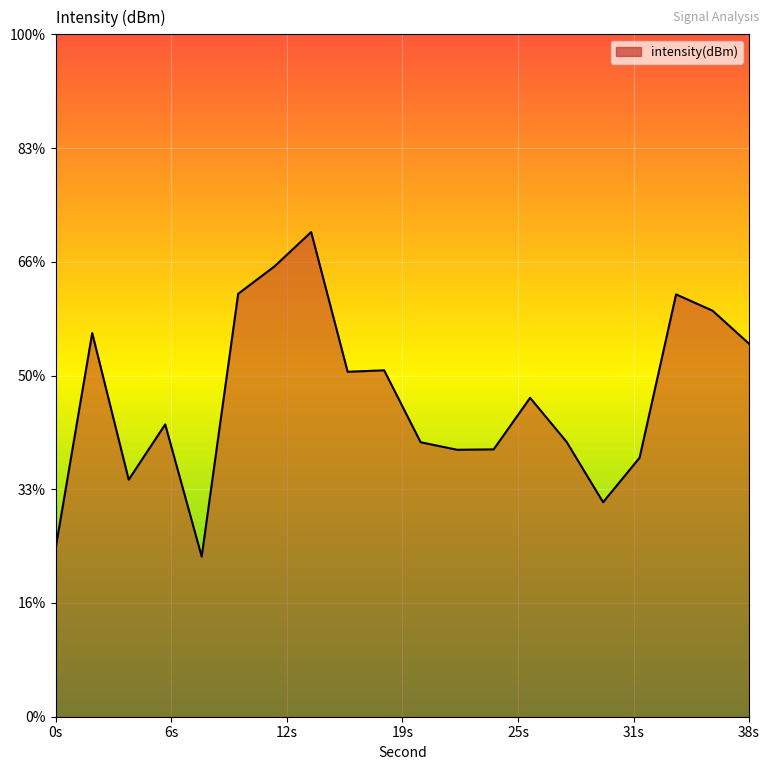

How many lines are shown in the chart?

1